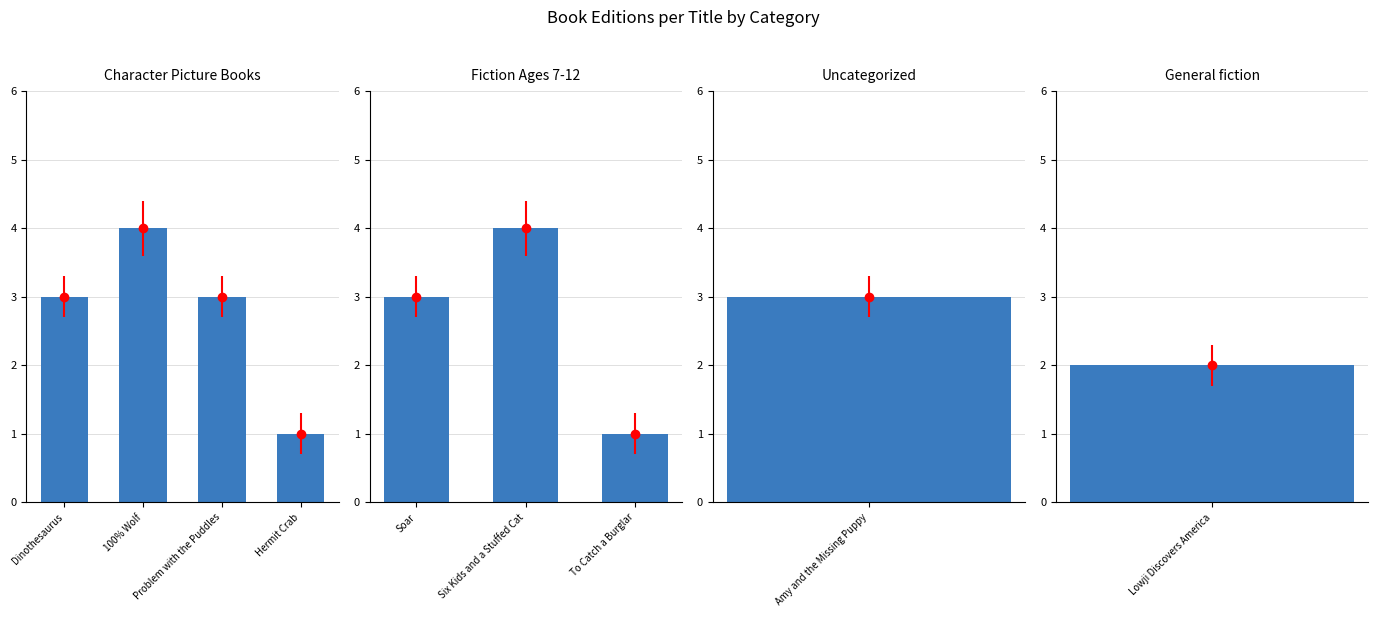

True or false: the data shows 1 at To Catch a Burglar.

False